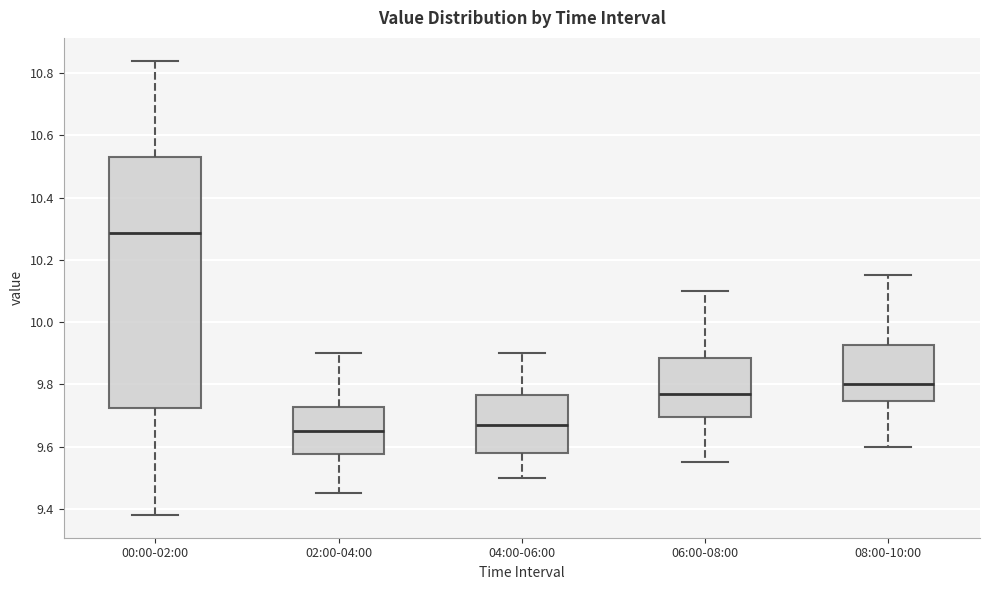

Where does the median line of the box for 02:00-04:00 sit on the y-axis? The values are not printed on the chart, so give them approximately, as read against the axis.

9.66